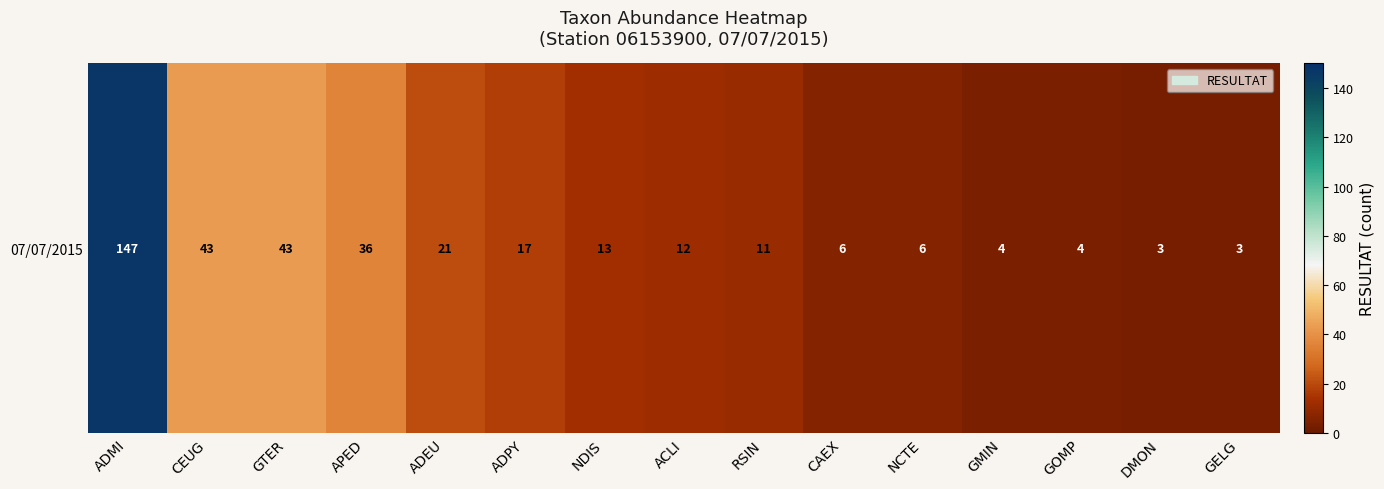

Between ADEU and ACLI, which is larger?

ADEU